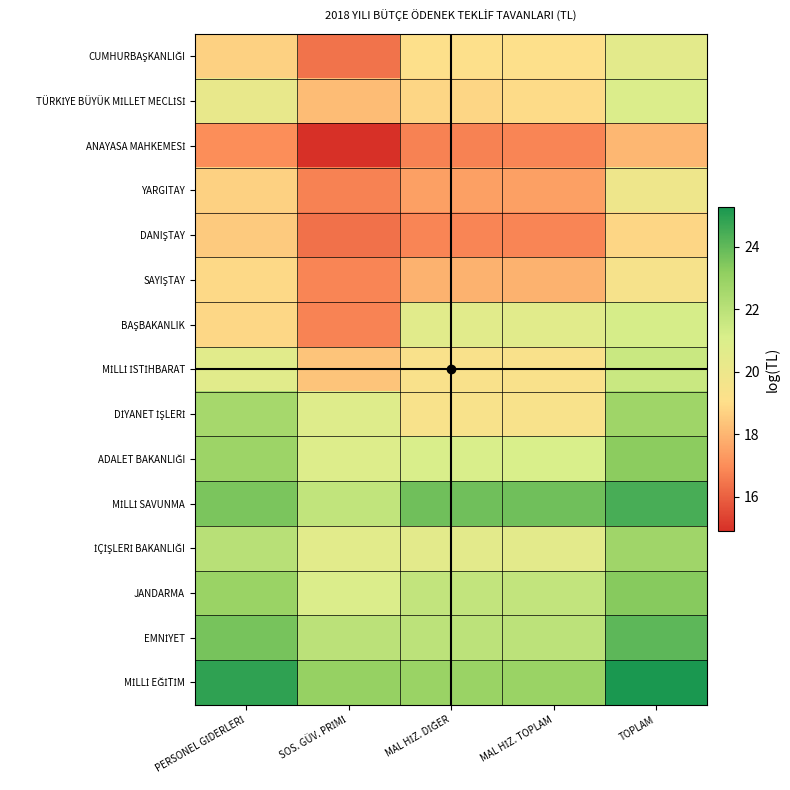

Between SOS. GÜV. PRİMİ and TOPLAM, which is larger?

TOPLAM